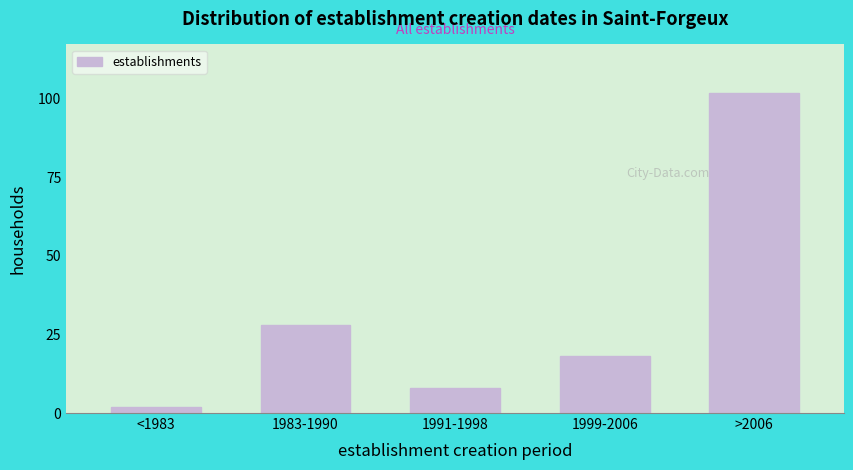

Reading left to right, list all the values displayed in this chart.

<1983=2	1983-1990=28	1991-1998=8	1999-2006=18	>2006=102